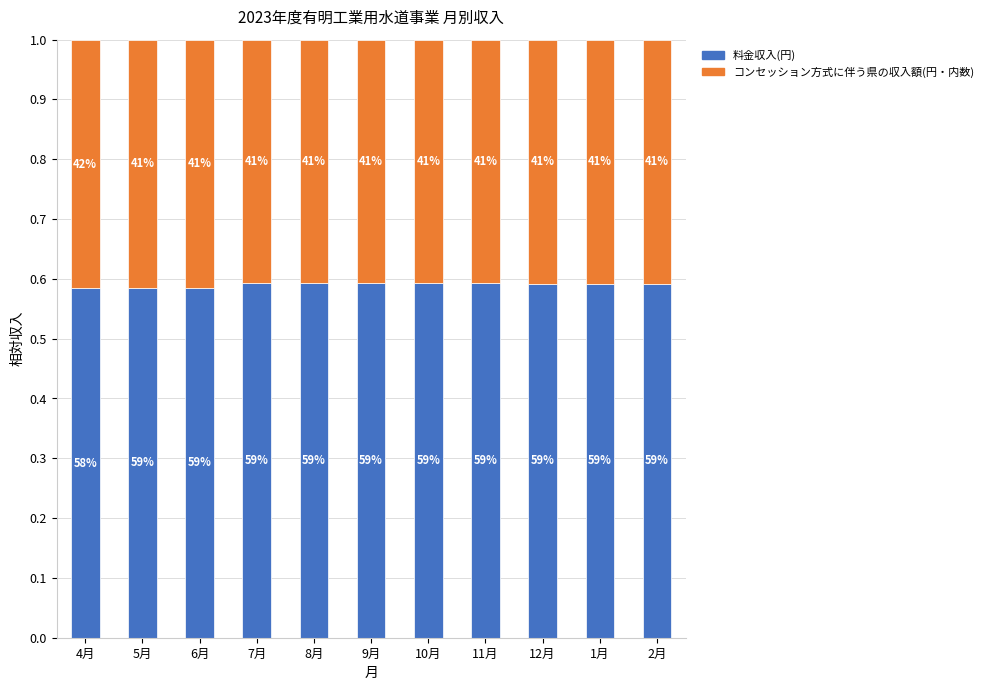

Does the chart contain any negative values?

No